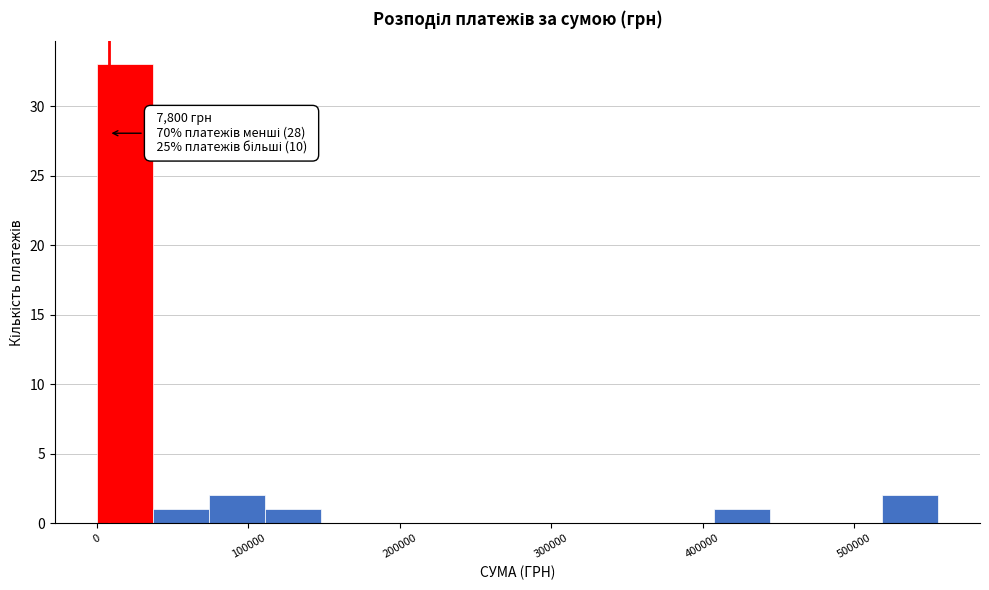

Around what value on the x-axis is the tallest bar? Give the approximate position of its centre, as read against the axis.

20000